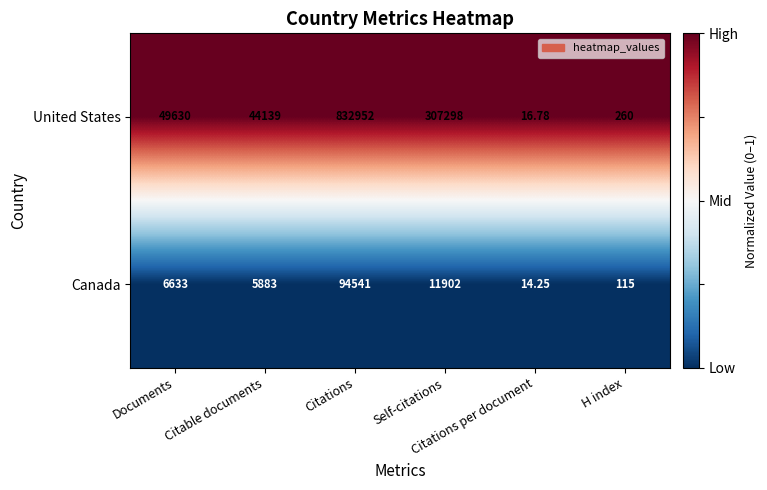

Which series has the largest total across all categories?

United States